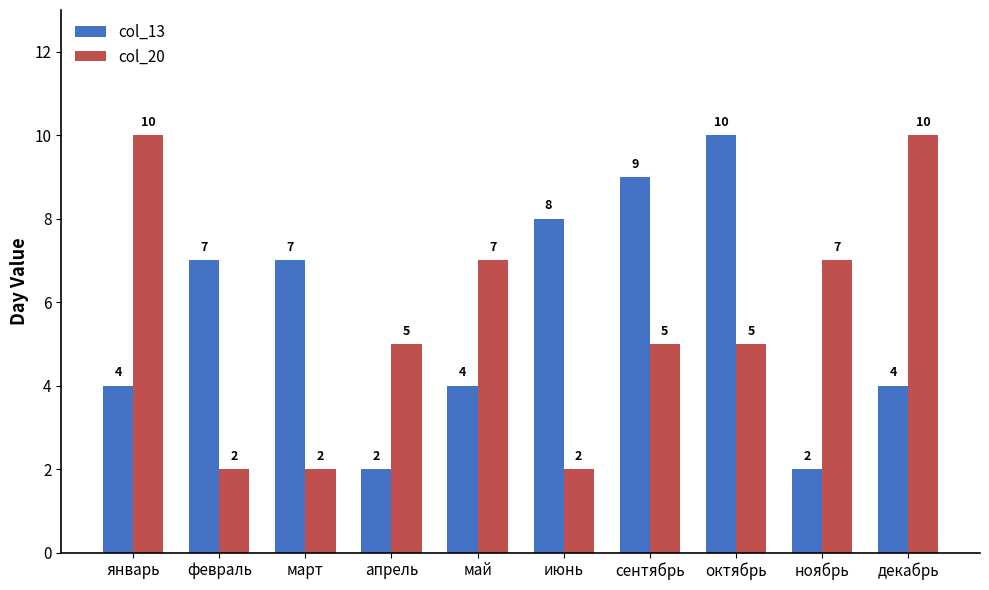

How many bars are there in total?

20